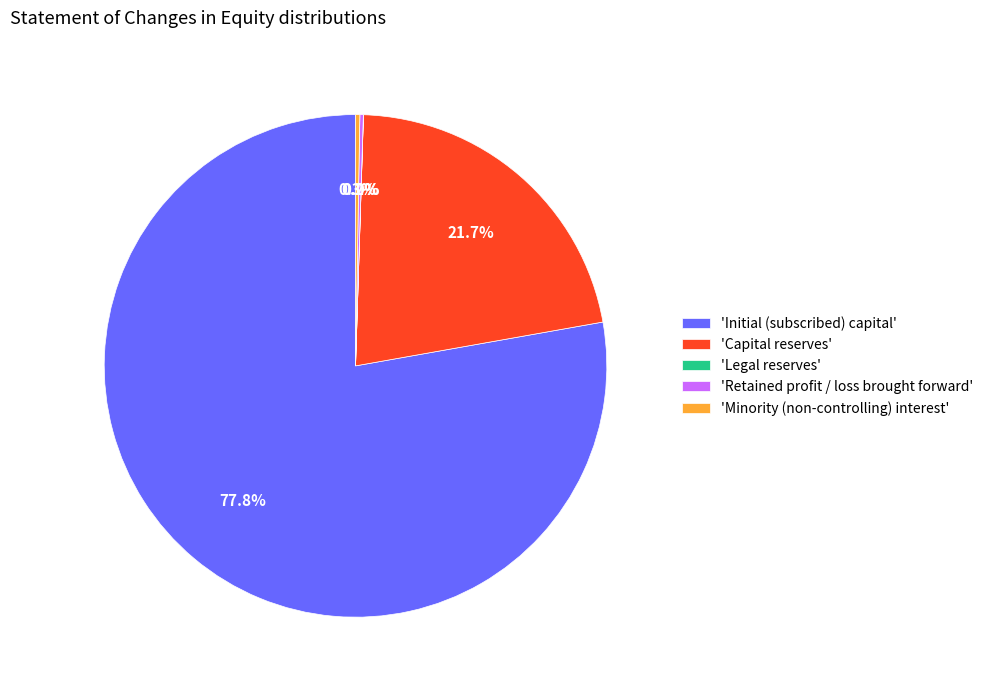

Do 'Capital reserves' and 'Initial (subscribed) capital' together represent more than half of the pie?

Yes